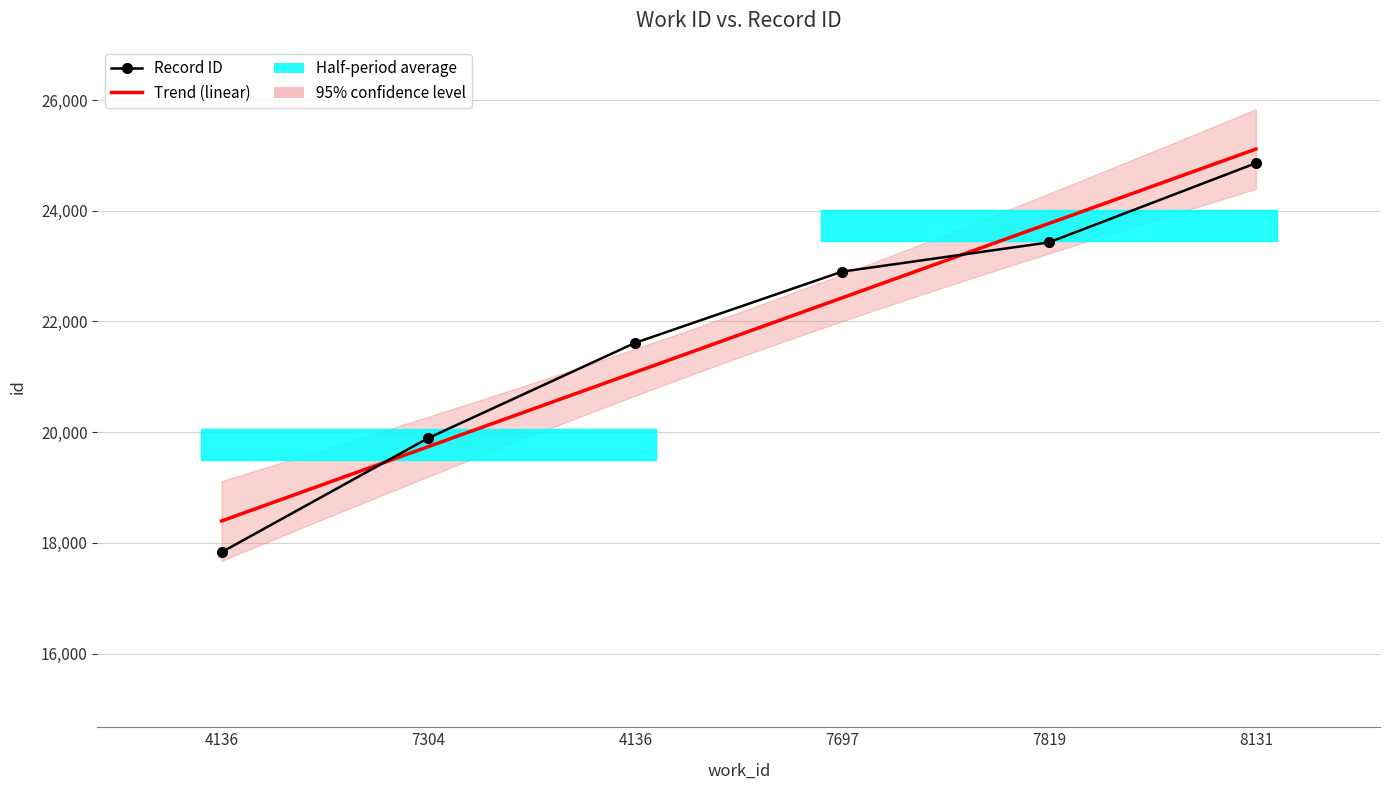

What is the difference between the maximum and minimum values?

7028